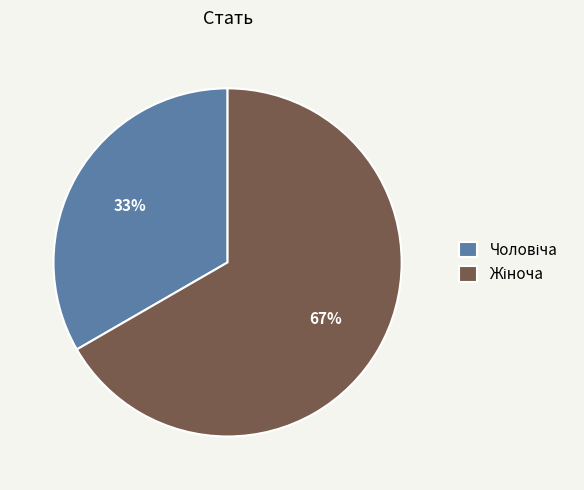

Count the number of slices in the pie.

2